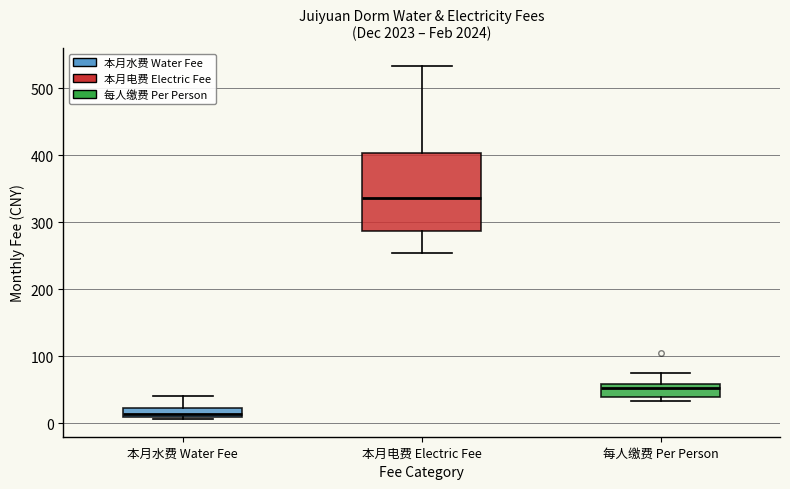

Comparing the boxes themselves (not the whiskers), which one is the tallest?

本月电费 Electric Fee